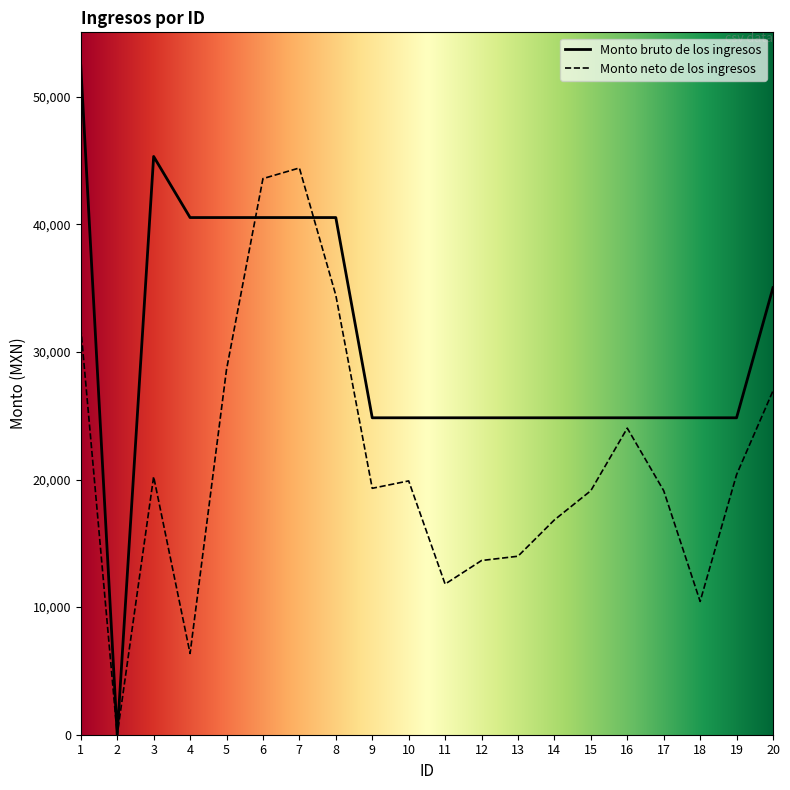

Which series ends up on top after the final intersection of Monto neto de los ingresos and Monto bruto de los ingresos?

Monto bruto de los ingresos